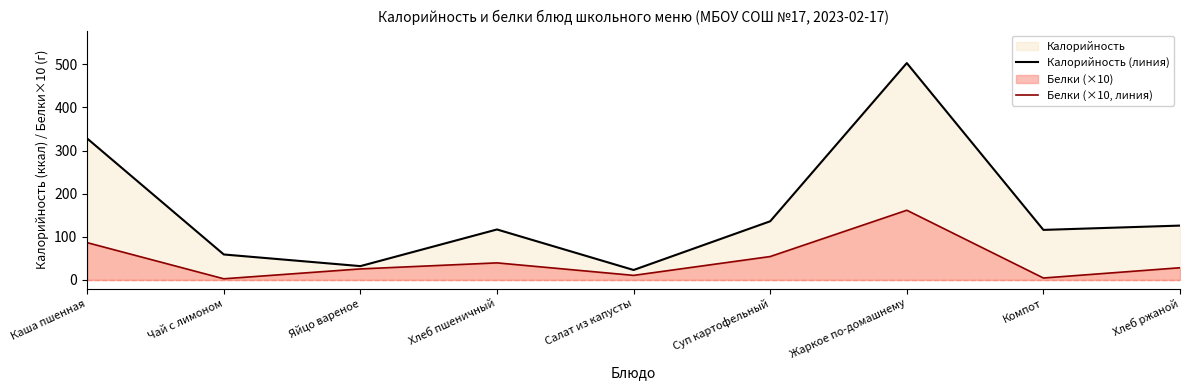

True or false: Калорийность (линия) and Белки (×10, линия) cross at least once.

False